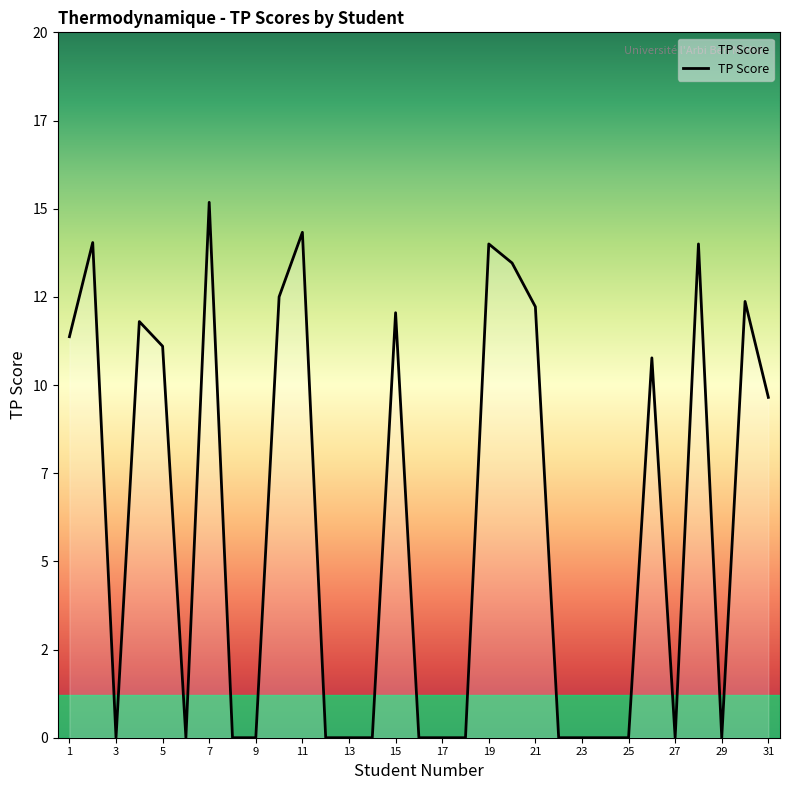

Is this an area chart (filled region under the line)?

Yes